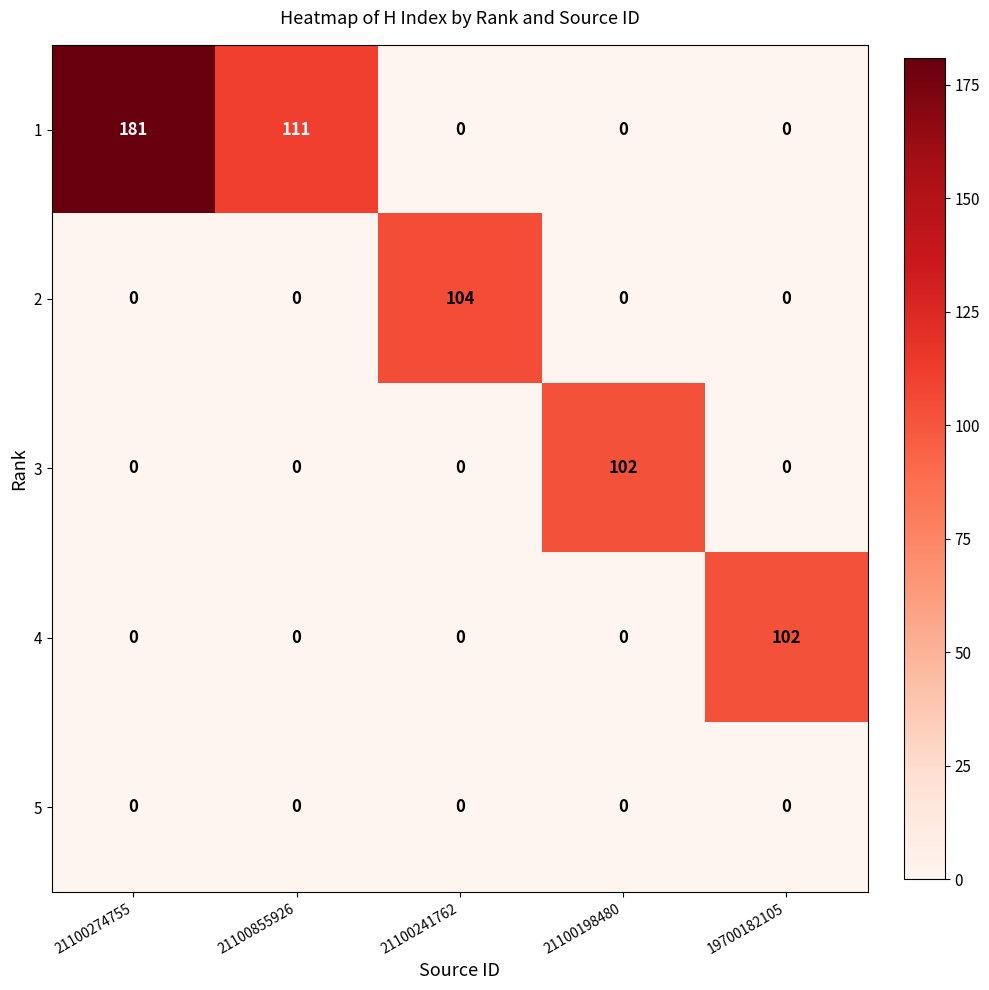

What is the greatest value displayed?

181